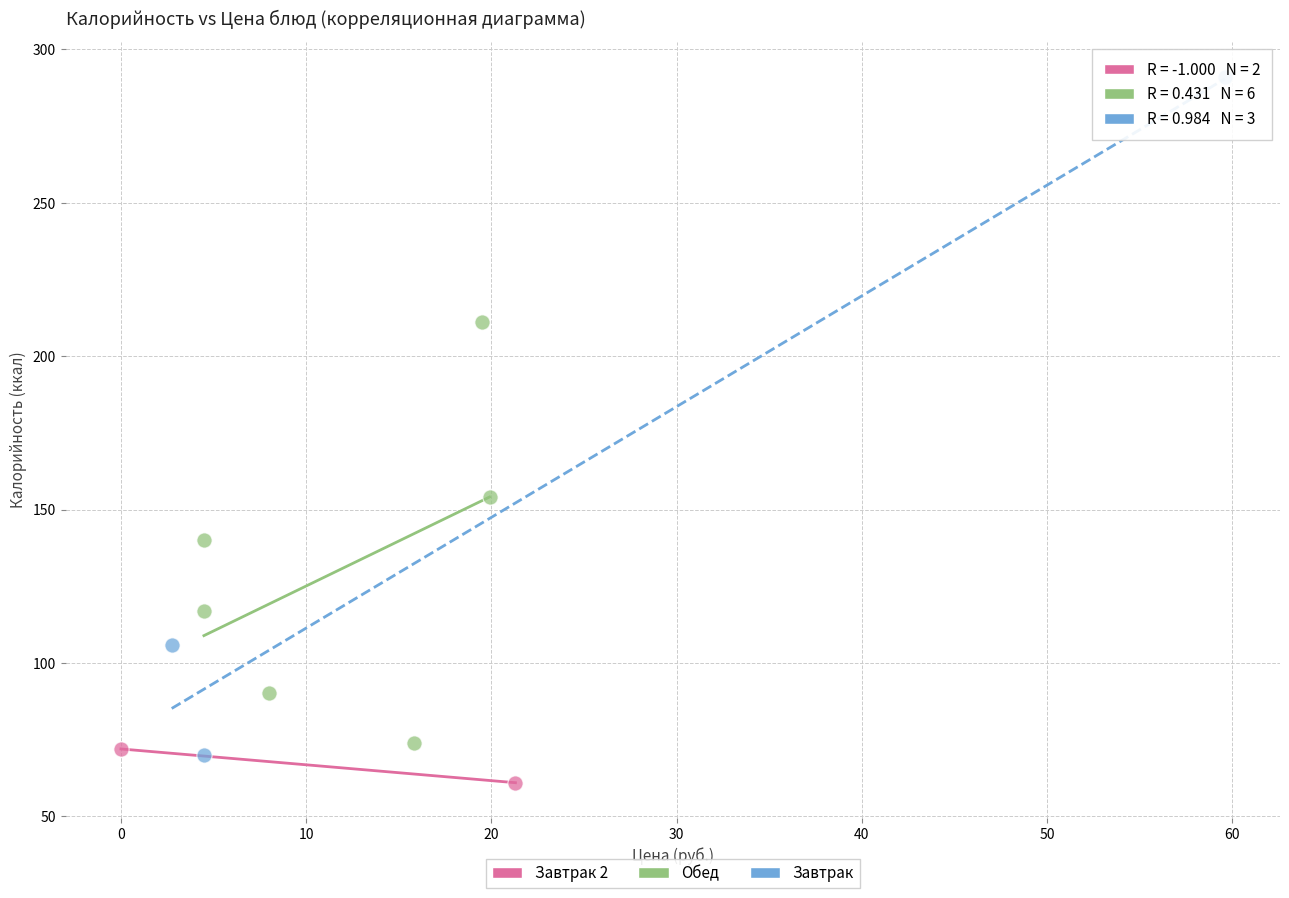

What are all the series names shown in the legend?

Обед, Завтрак, Завтрак 2